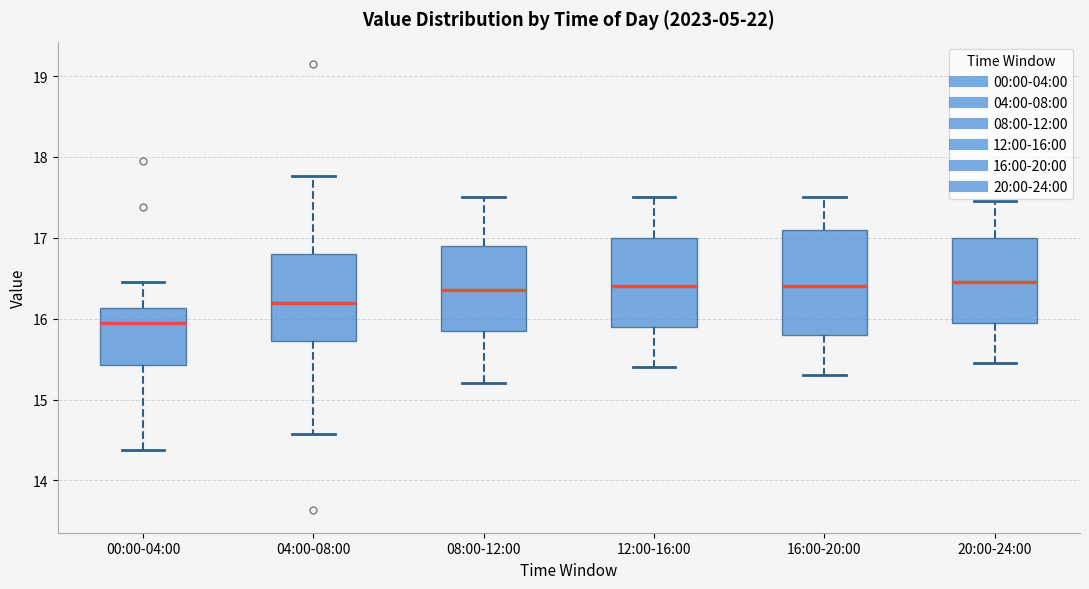

Reading left to right, read every box against the y-axis: the position of its median line, the range the box covers, and the ends of its whiskers. The values are not printed on the chart, so give them approximately, as read against the axis.

00:00-04:00: median 16.0, box 15.4 to 16.1, whiskers 14.4 to 16.5
04:00-08:00: median 16.2, box 15.7 to 16.8, whiskers 14.6 to 17.8
08:00-12:00: median 16.4, box 15.9 to 16.9, whiskers 15.2 to 17.5
12:00-16:00: median 16.4, box 15.9 to 17.0, whiskers 15.4 to 17.5
16:00-20:00: median 16.4, box 15.8 to 17.1, whiskers 15.3 to 17.5
20:00-24:00: median 16.5, box 16.0 to 17.0, whiskers 15.5 to 17.5